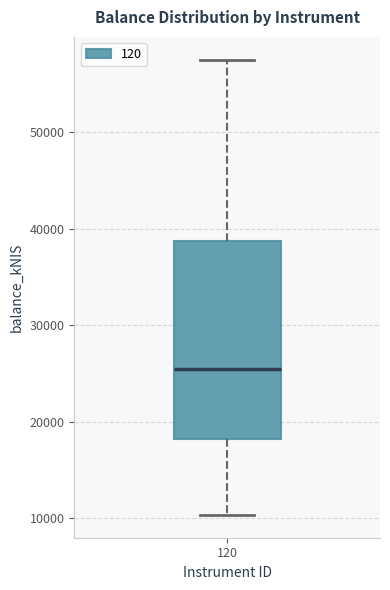

Read this box plot against the y-axis: the position of the median line, the range covered by the box, and the ends of both whiskers. The values are not printed on the chart, so give them approximately, as read against the axis.

median 25000, box 18000 to 39000, whiskers 10000 to 58000